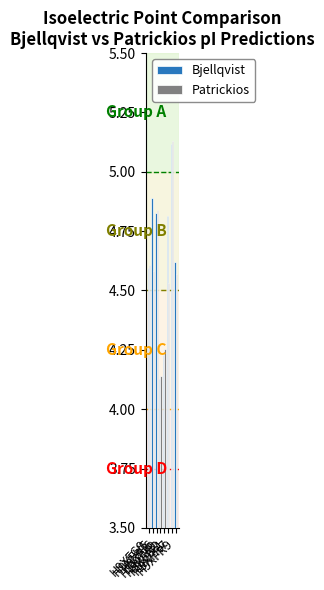

What are all the series names shown in the legend?

Bjellqvist, Patrickios